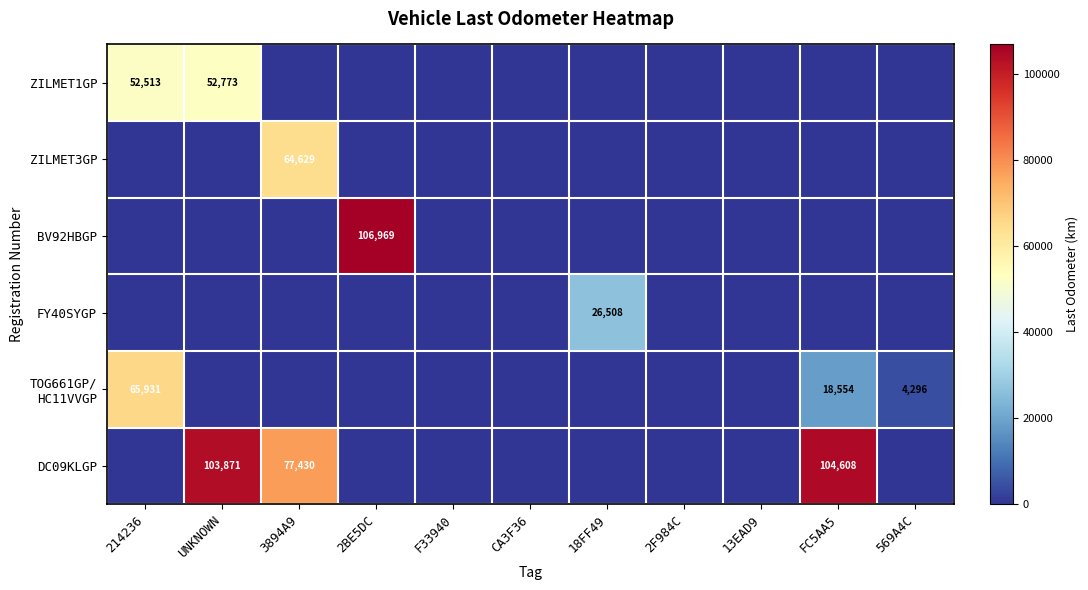

What is the sum of all ZILMET1GP values?

105286